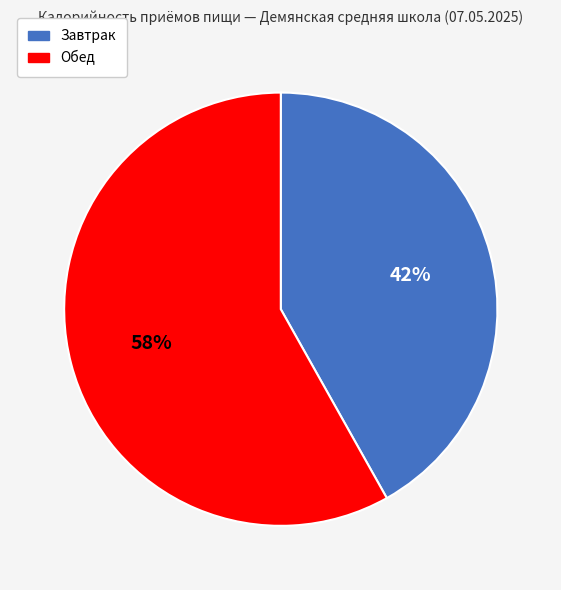

Is it true that Обед is 58% of the pie?

True